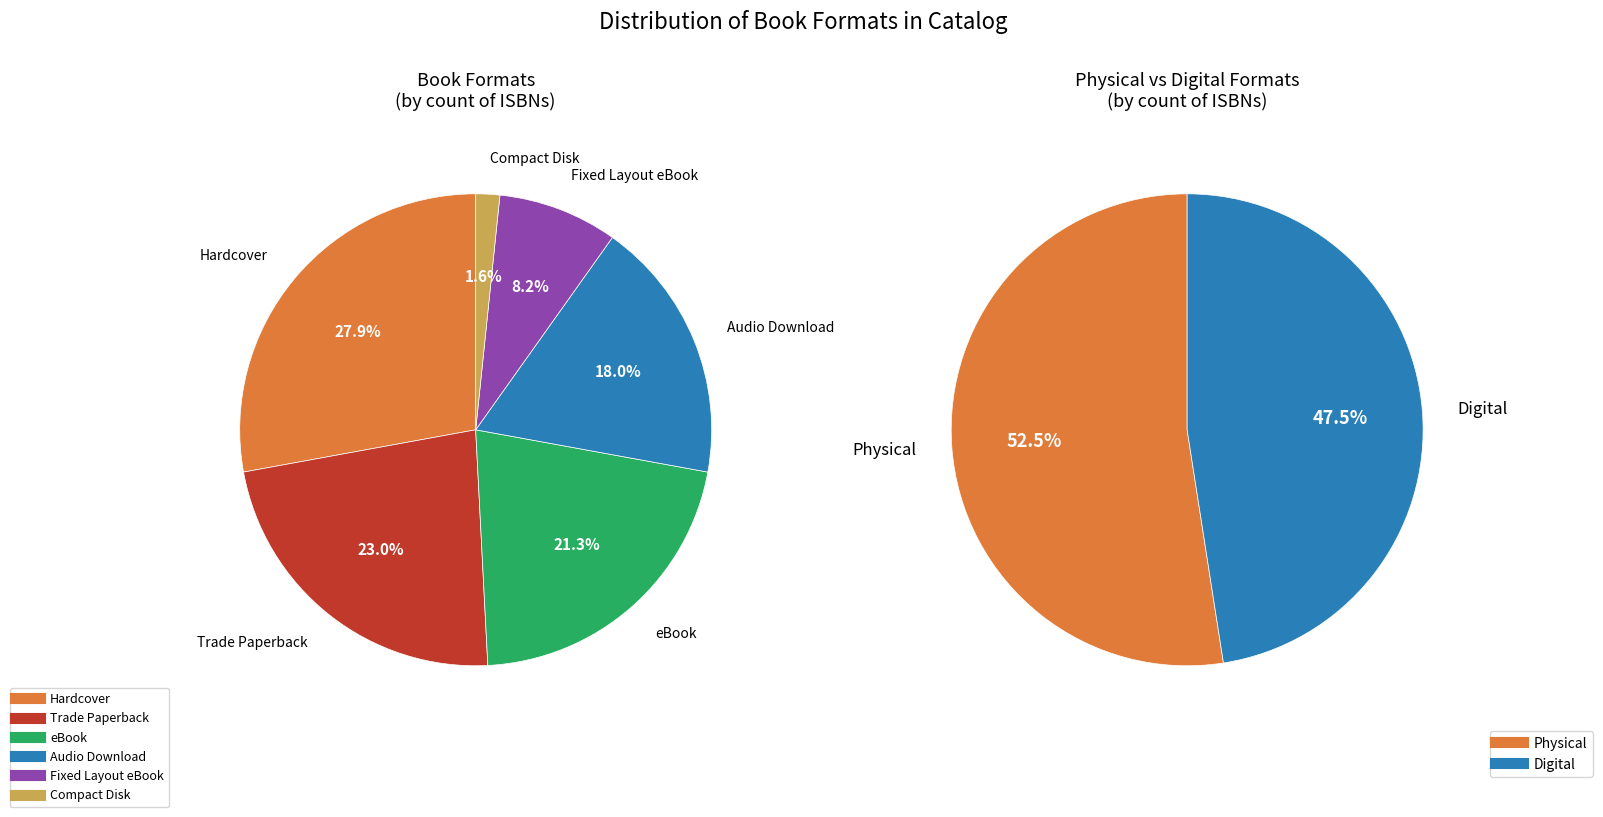

Is the sum of Compact Disk and Audio Download greater than half?

No